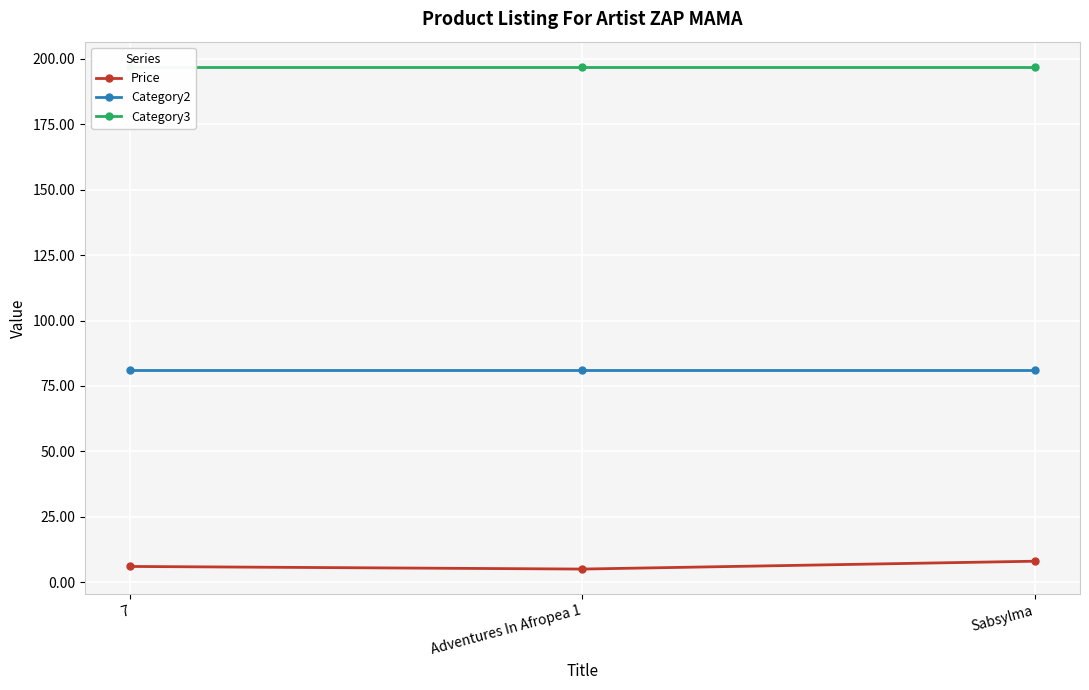

Reading left to right, what are all the values shown in this chart?

Price: 6.0	5.0	8.0
Category2: 81.0	81.0	81.0
Category3: 197.0	197.0	197.0